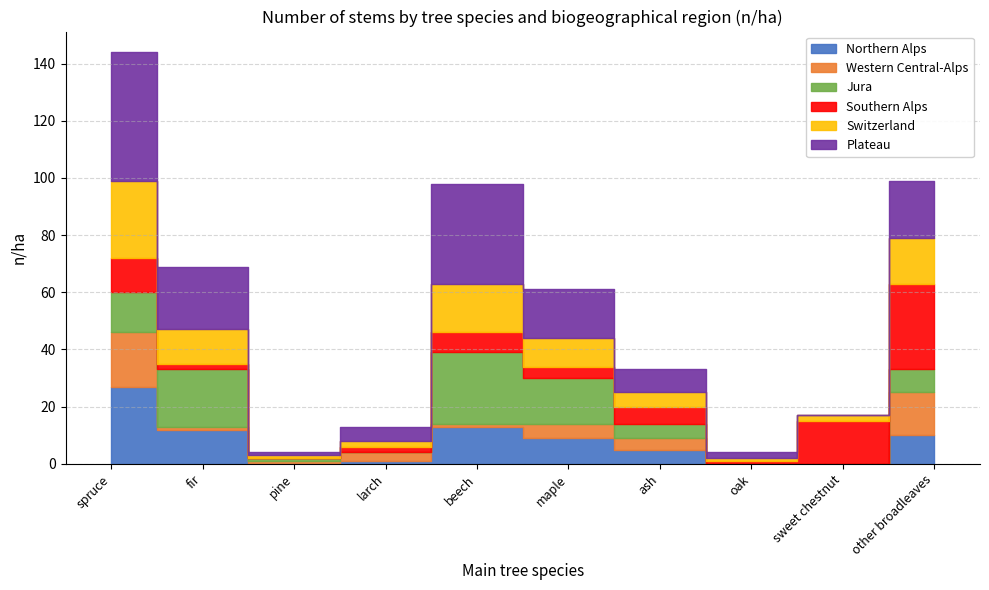

Which series has the largest total across all categories?

Plateau